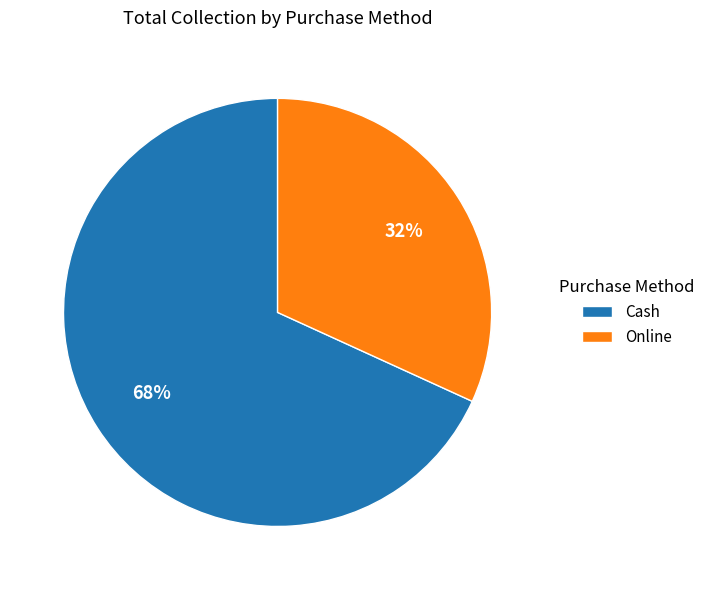

Count the number of slices in the pie.

2